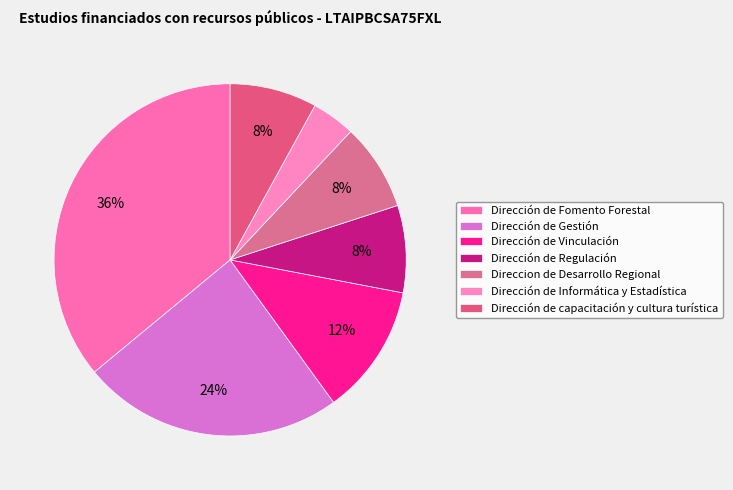

Which slice is the largest?

Dirección de Fomento Forestal